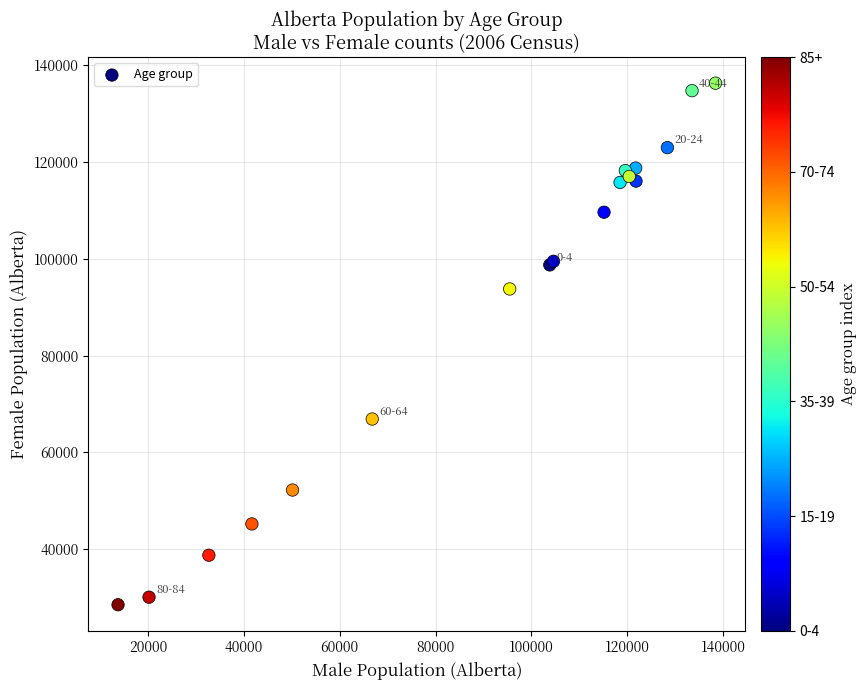

What Y value in the scatter plot is closest to 82427?

93790